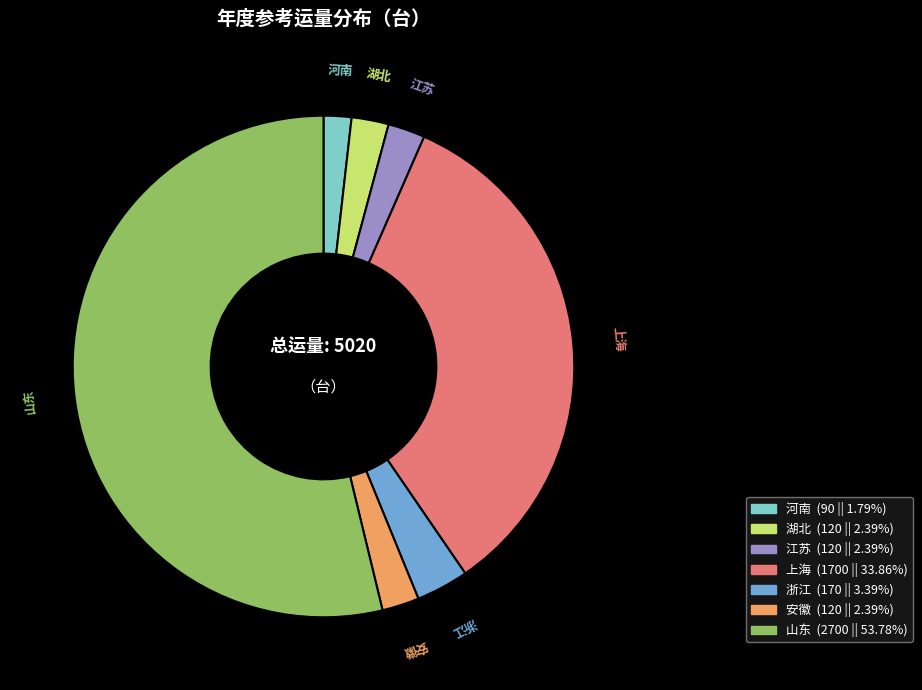

Between 河南 and 江苏, which is larger?

江苏